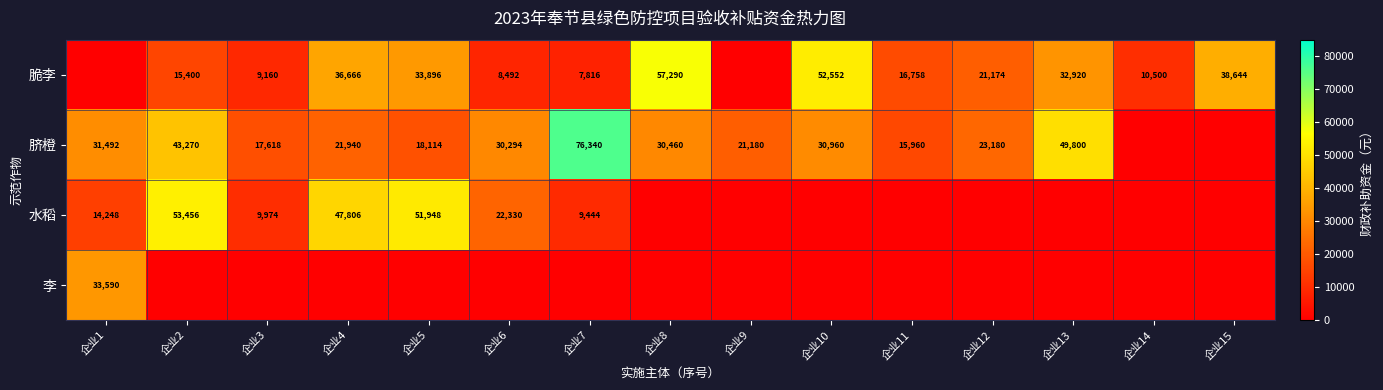

The value of 脆李 at 企业10 is 76477. True or false?

False